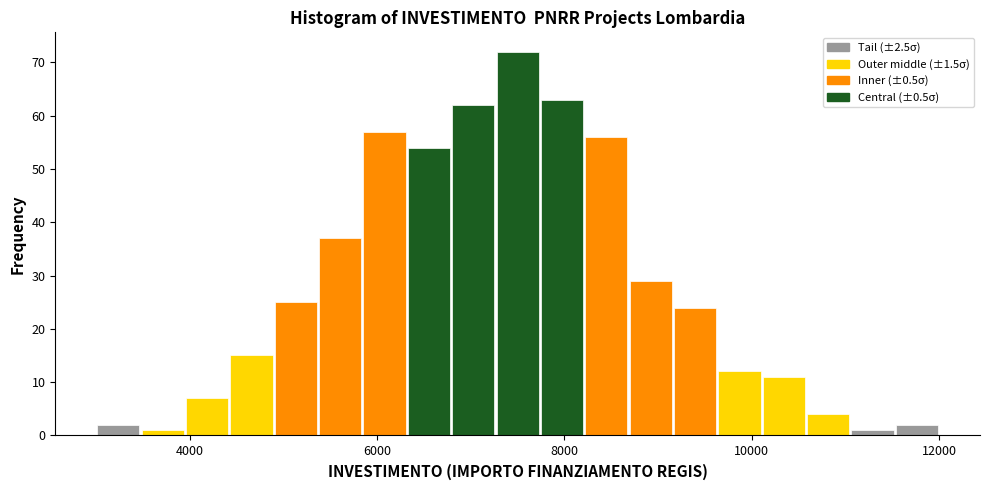

Around what value on the x-axis is the tallest bar? Give the approximate position of its centre, as read against the axis.

7600